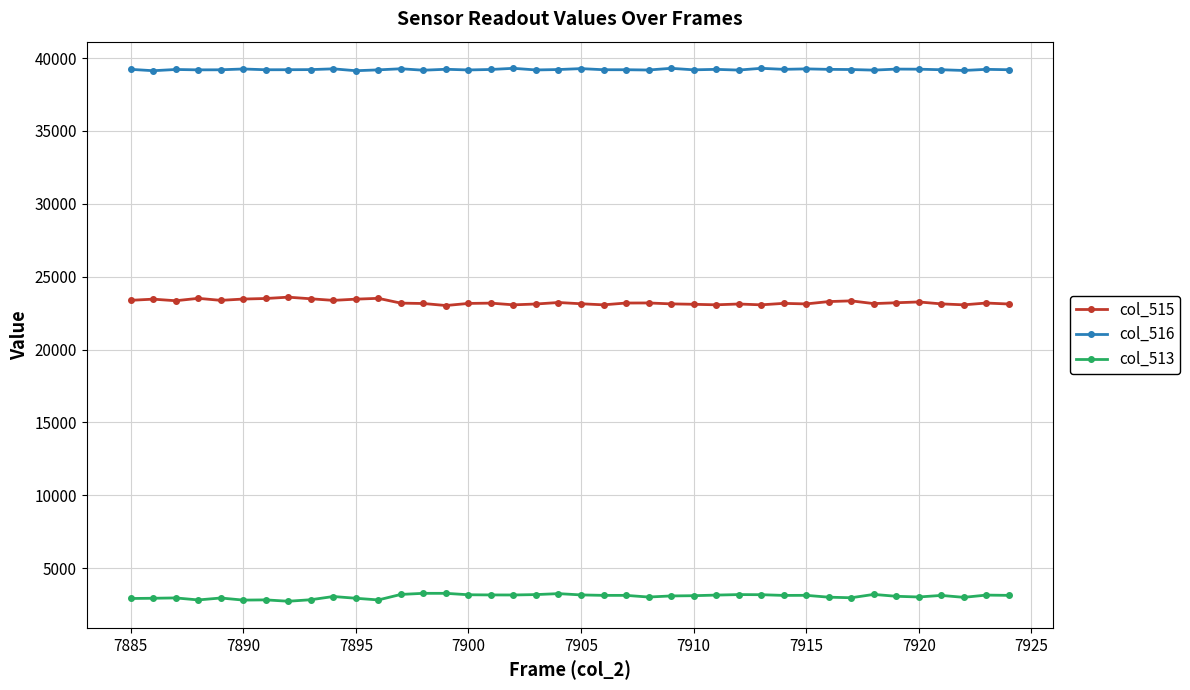

What is the difference between the maximum and minimum values in the col_515 series?

573